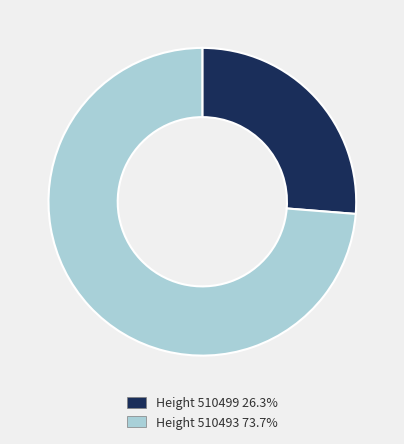

Is there a majority slice in this chart?

Yes